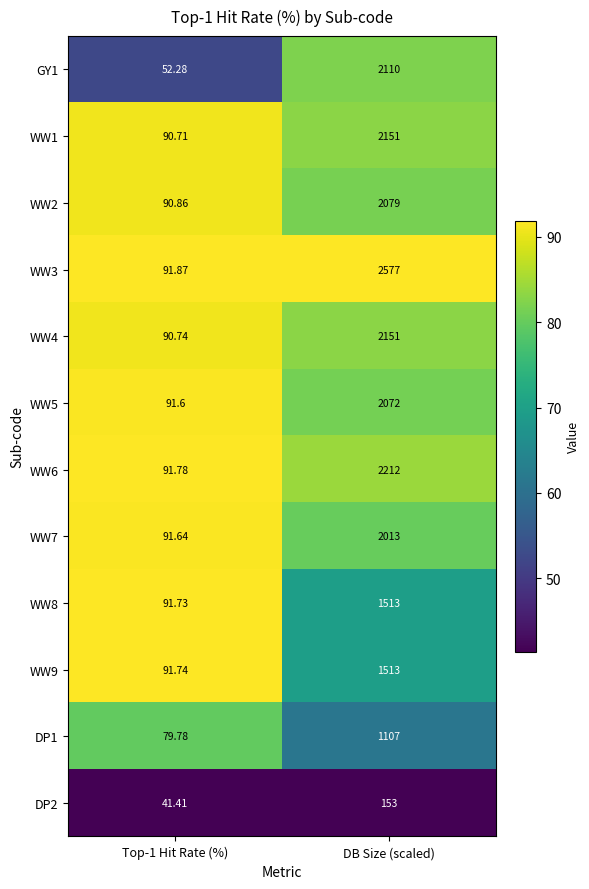

Which category has the highest value across all series?

DB Size (scaled)